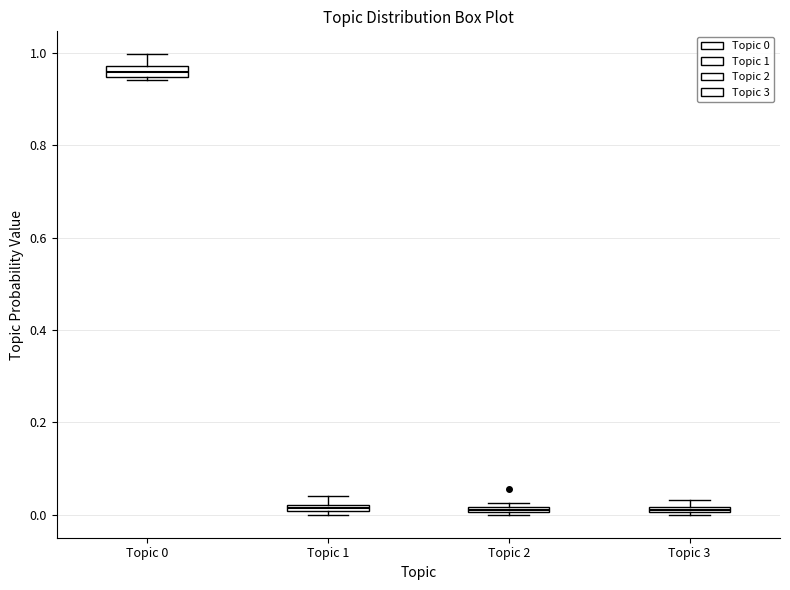

Where is the lower edge of the box for Topic 1 on the y-axis? The values are not printed on the chart, so give them approximately, as read against the axis.

0.00